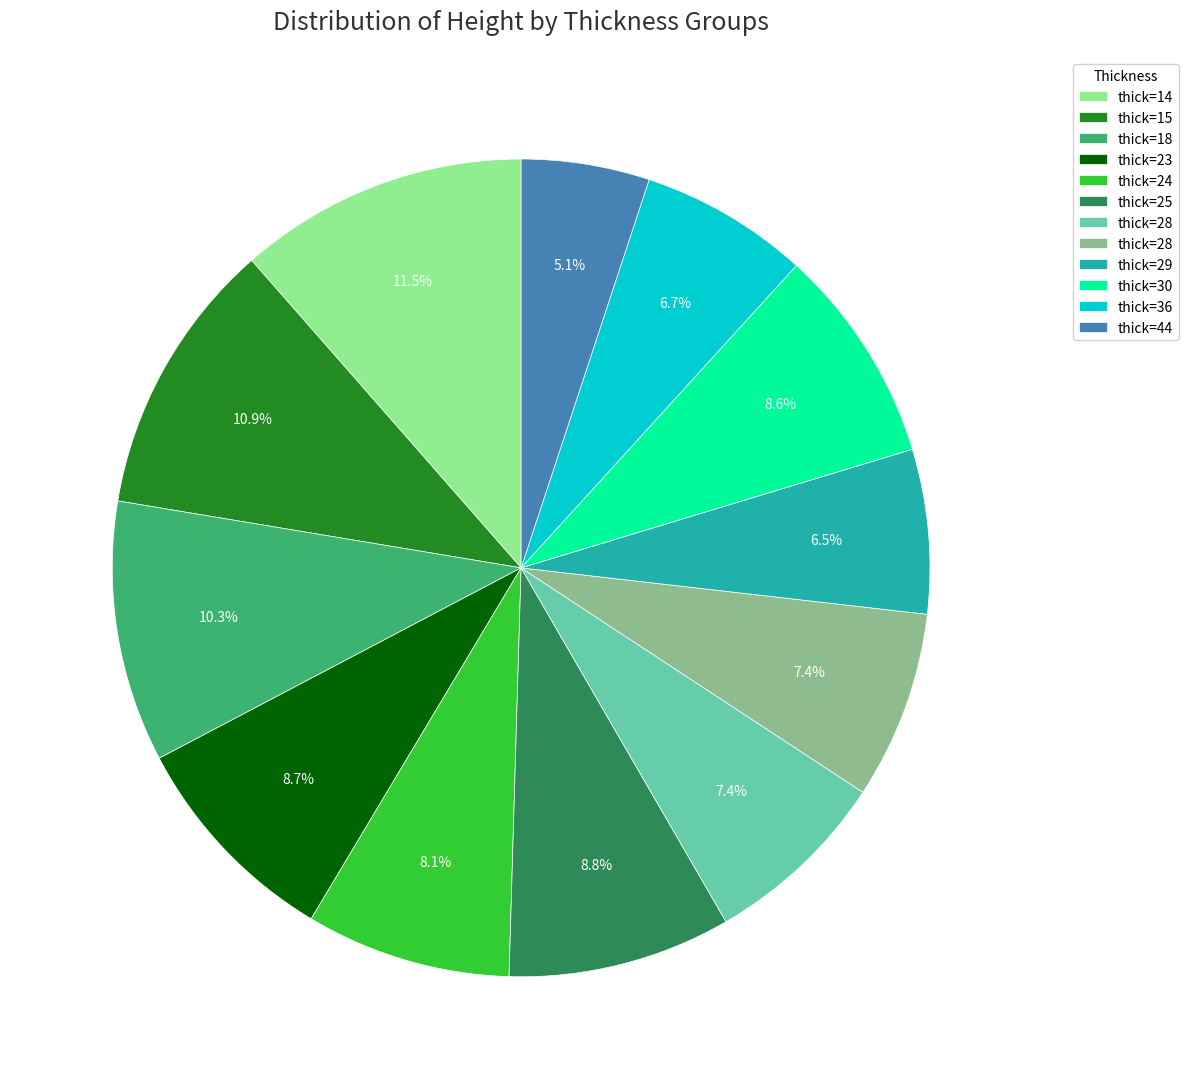

How many segments does this pie chart have?

12